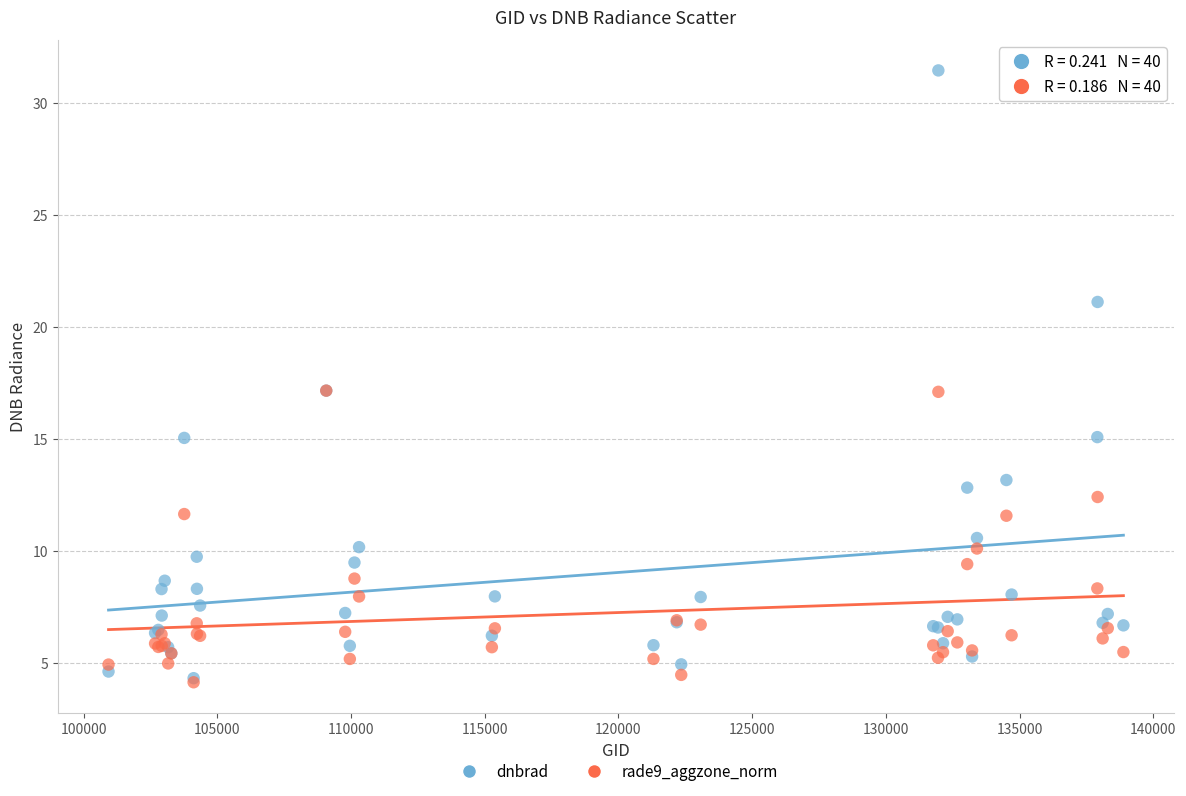

What are all the series names shown in the legend?

dnbrad, rade9_aggzone_norm